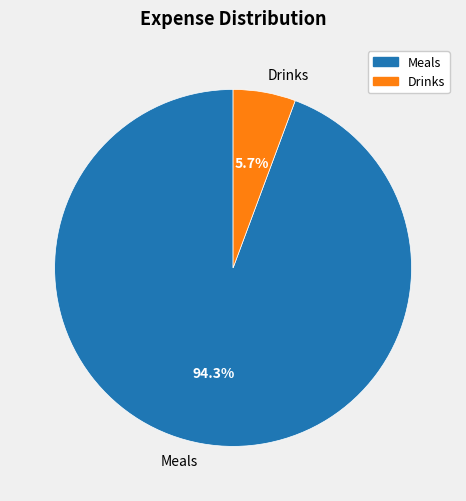

The Drinks slice represents 6% of the pie. True or false?

True